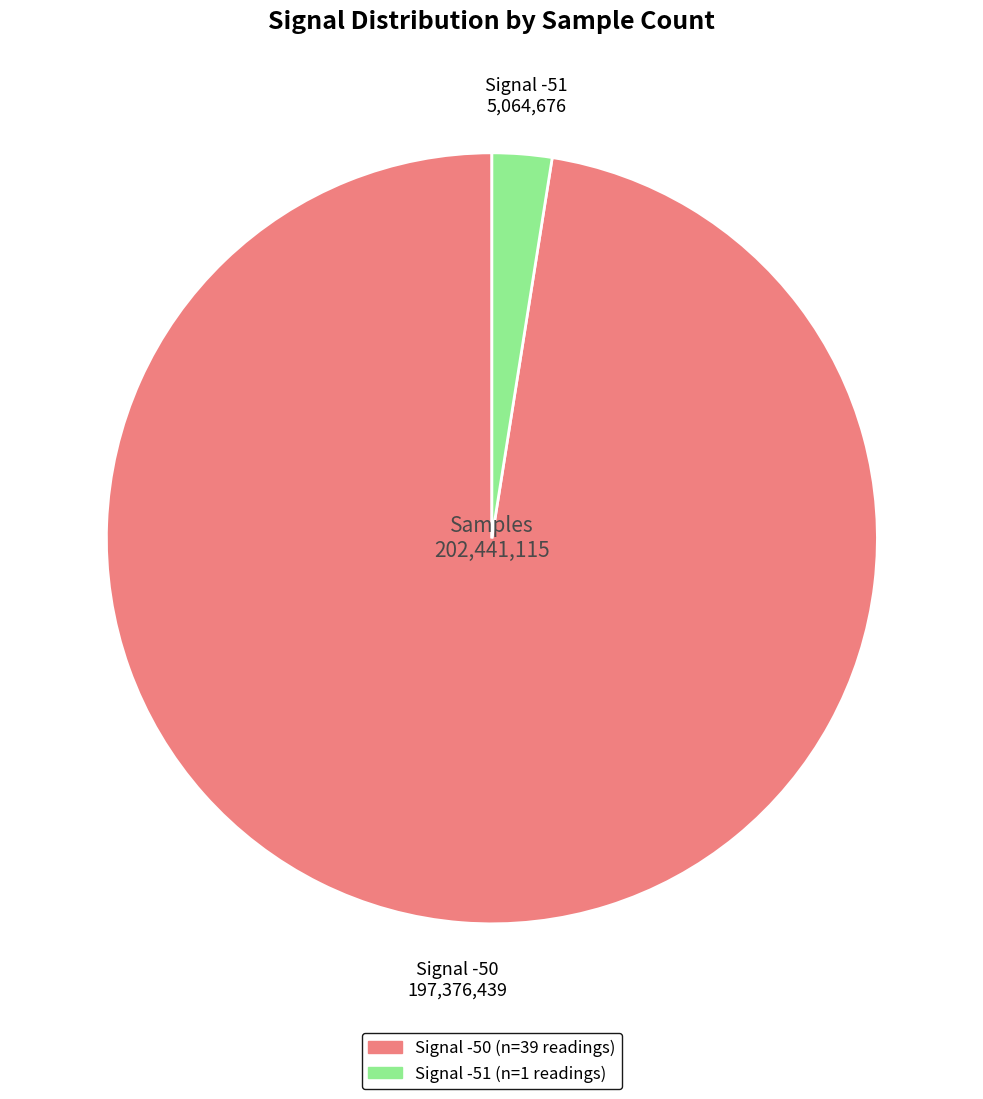

Is there a majority slice in this chart?

Yes